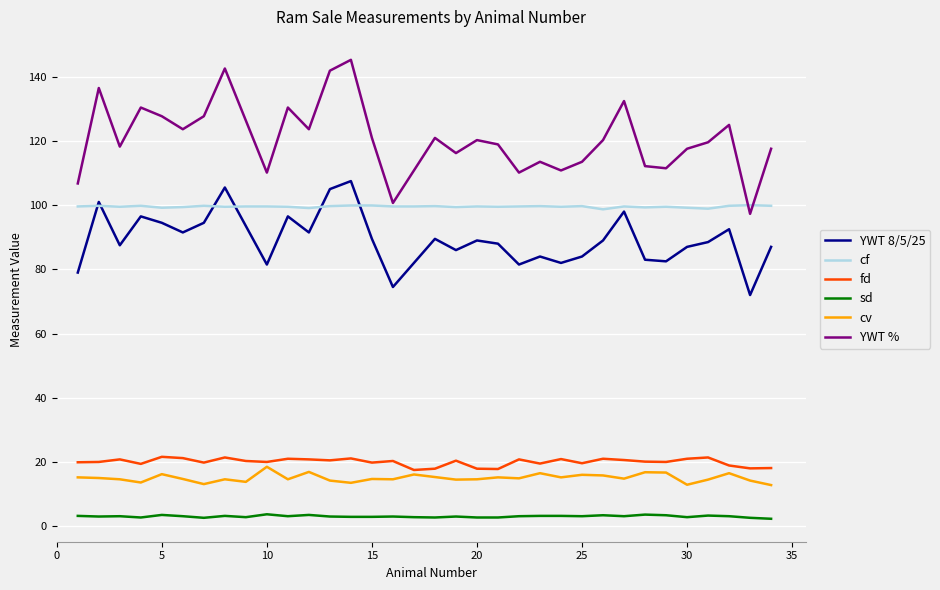

True or false: YWT 8/5/25 and YWT % intersect in this chart.

False